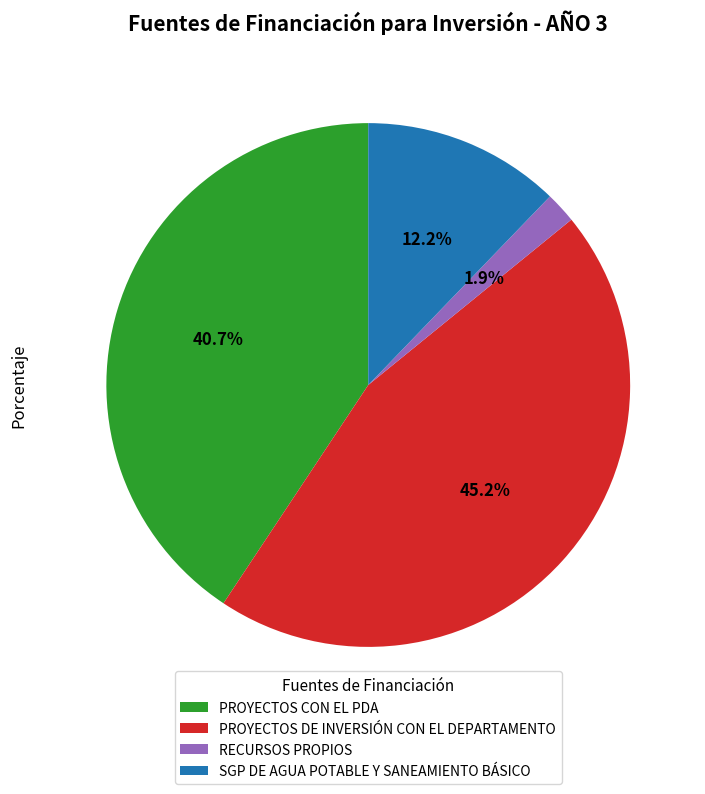

To the nearest percent, what is the difference between the PROYECTOS DE INVERSIÓN CON EL DEPARTAMENTO and SGP DE AGUA POTABLE Y SANEAMIENTO BÁSICO slice percentages?

33%